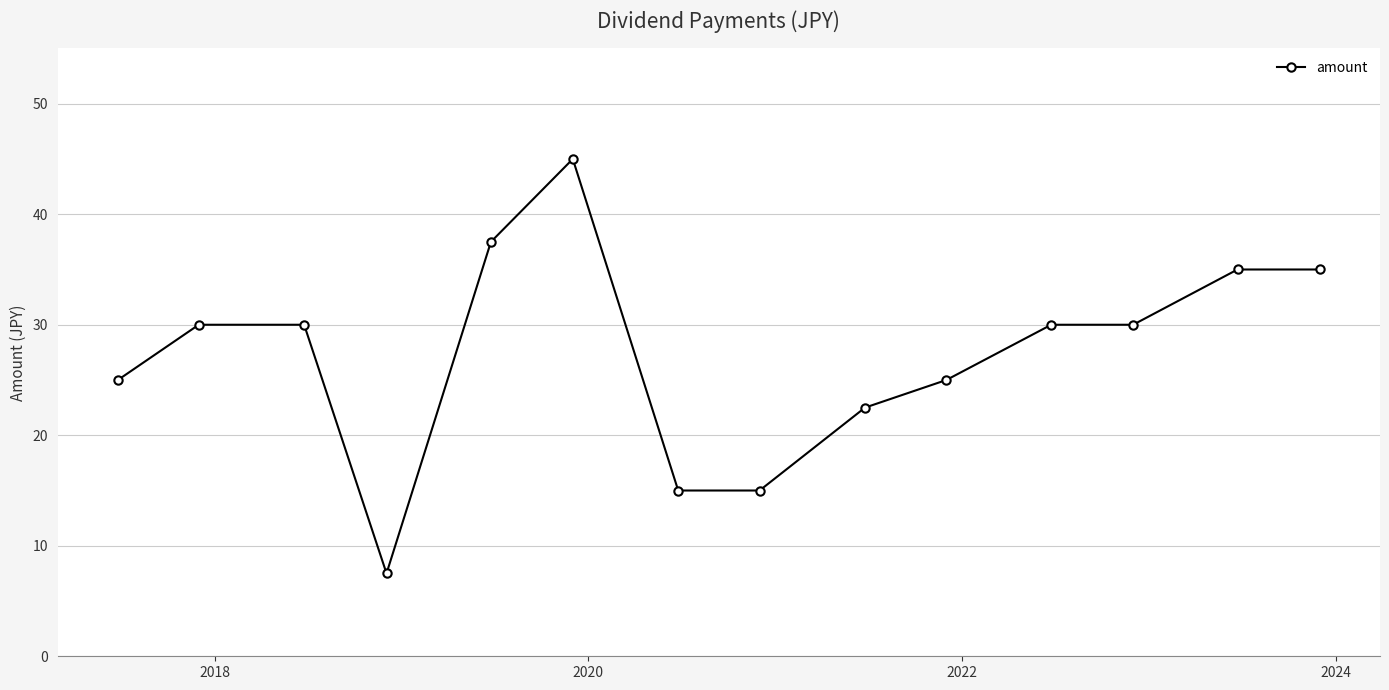

What is the value of the 12th point from the left?

30.0